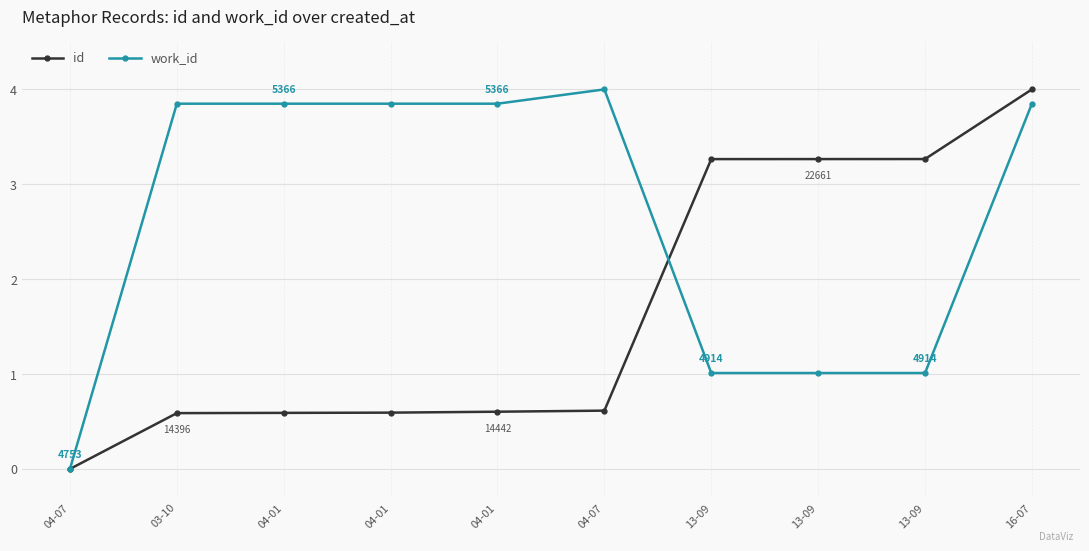

List the series in order of their peak value, highest first.

id, work_id